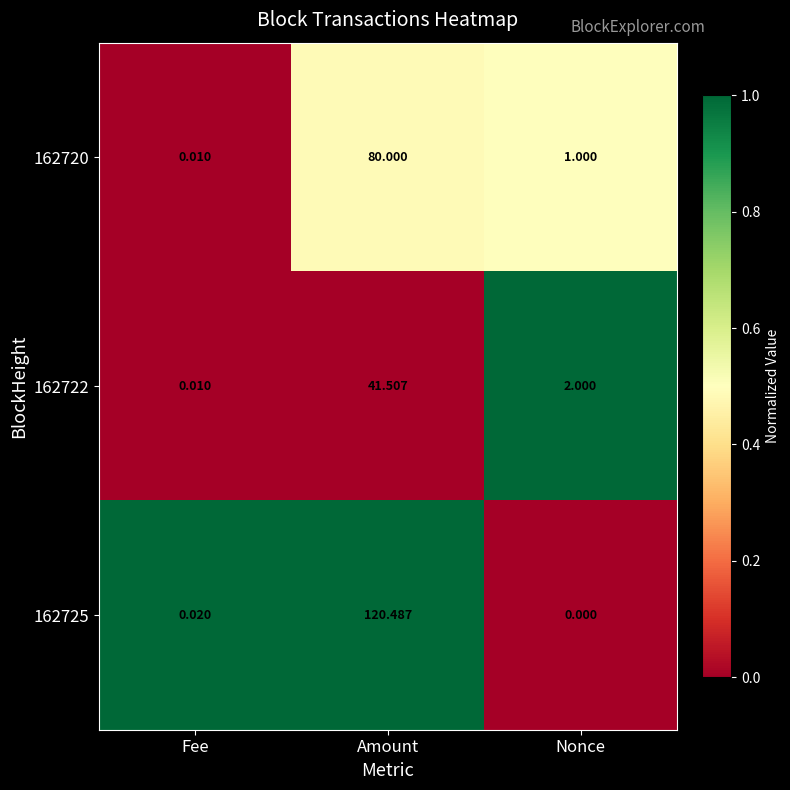

Where is 162722 nearest to the value 20?

Nonce